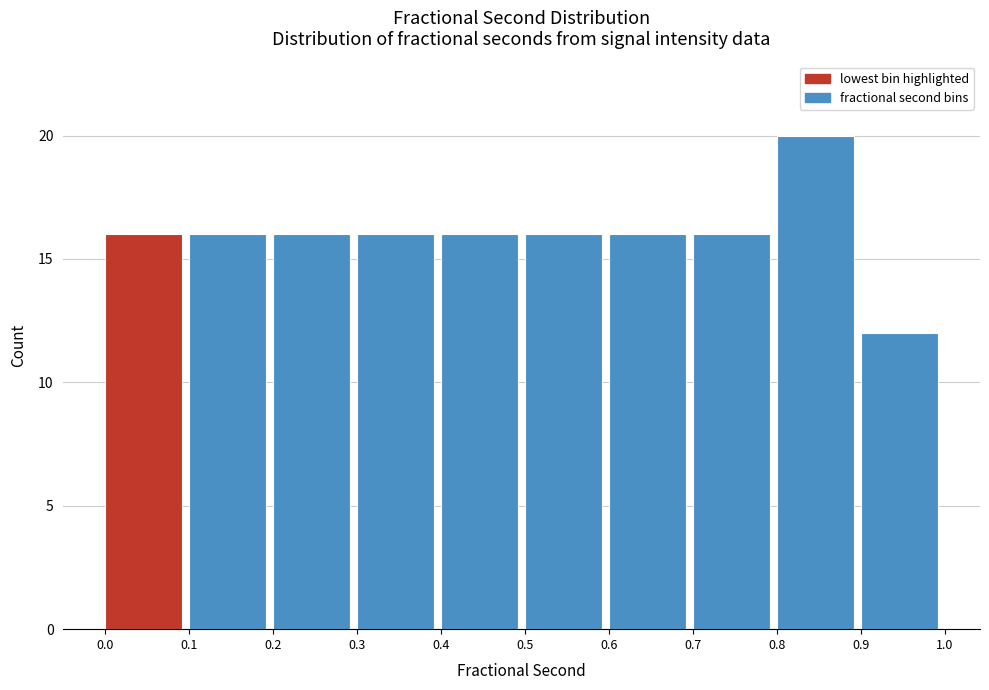

Reading left to right, transcribe this chart: for each bar, give the range it covers on the x-axis and its height. The values are not printed on the chart, so give them approximately, as read against the axis.

0.0 to 0.1: 16
0.1 to 0.2: 16
0.2 to 0.3: 16
0.3 to 0.4: 16
0.4 to 0.5: 16
0.5 to 0.6: 16
0.6 to 0.7: 16
0.7 to 0.8: 16
0.8 to 0.9: 20
0.9 to 1.0: 12